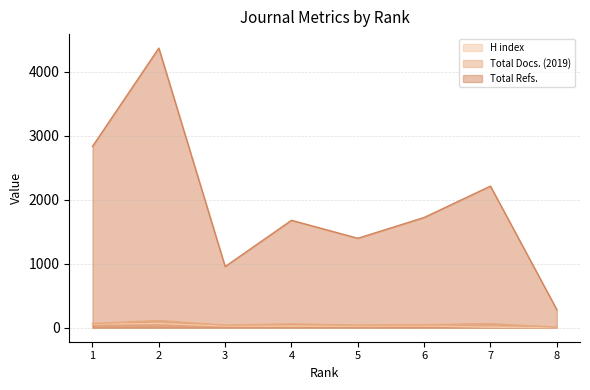

At which category does Total Refs. reach its first local valley?

3